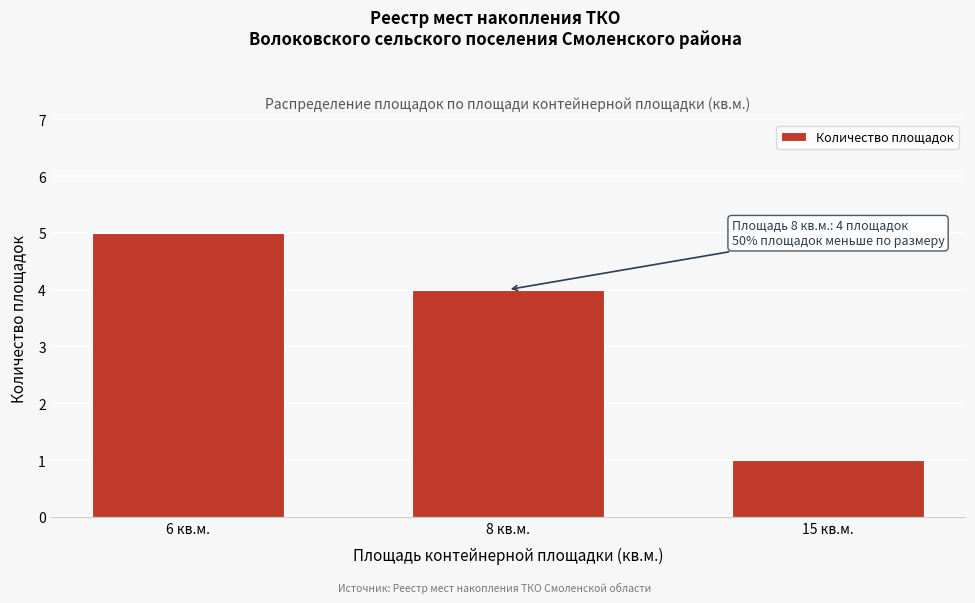

Reading left to right, what are all the values shown in this chart?

6 кв.м.=5	8 кв.м.=4	15 кв.м.=1